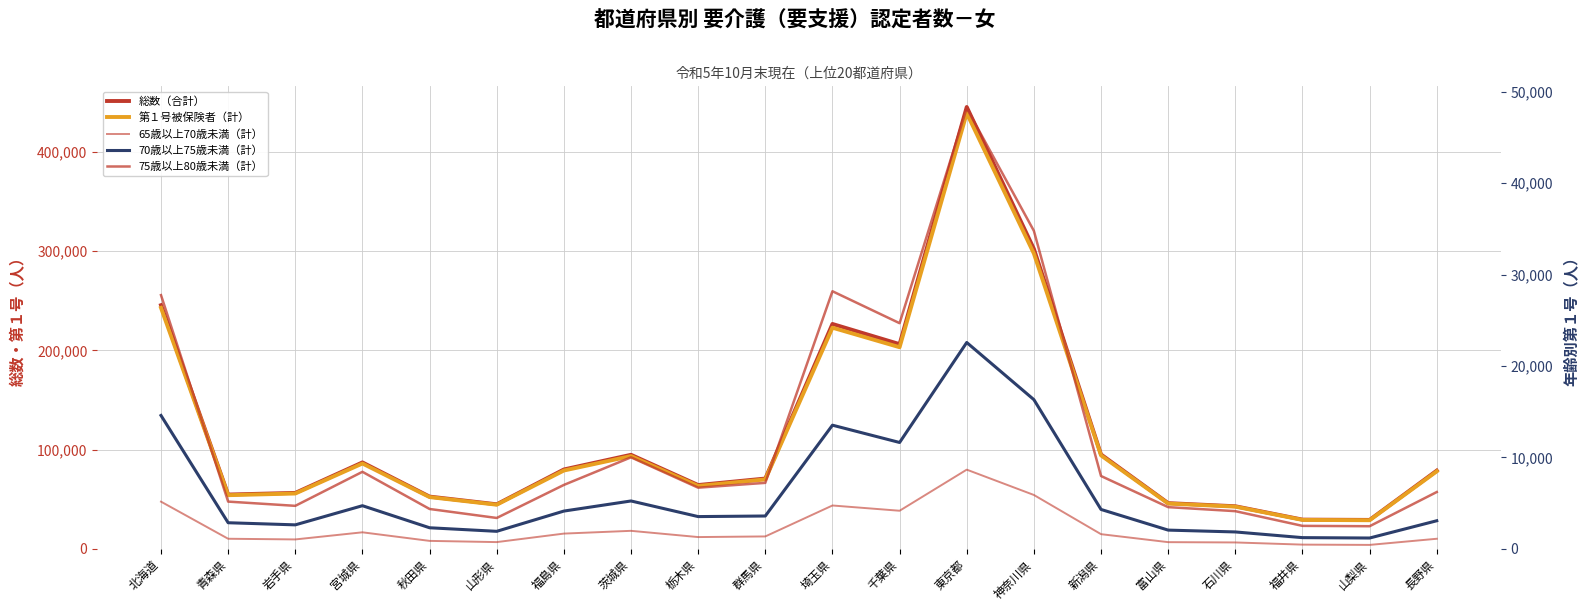

At how many categories does at least one series exceed 13525?

20